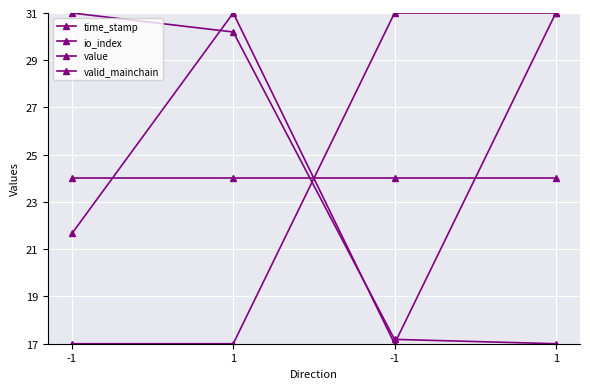

How many categories are shown in the chart?

4